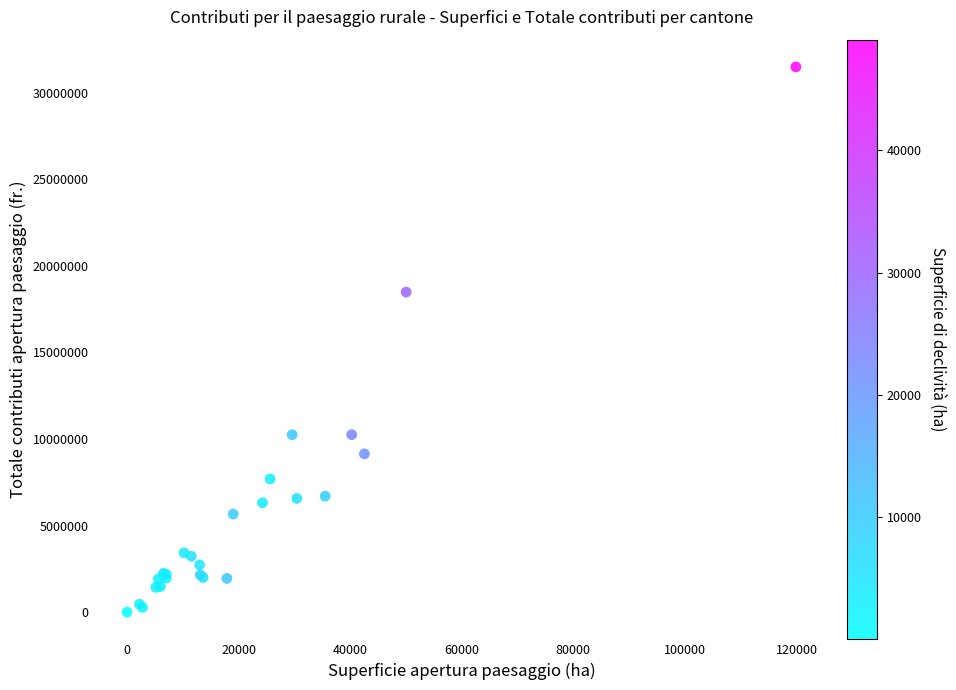

What Y value in the scatter plot is closest to 15747100?

18487804